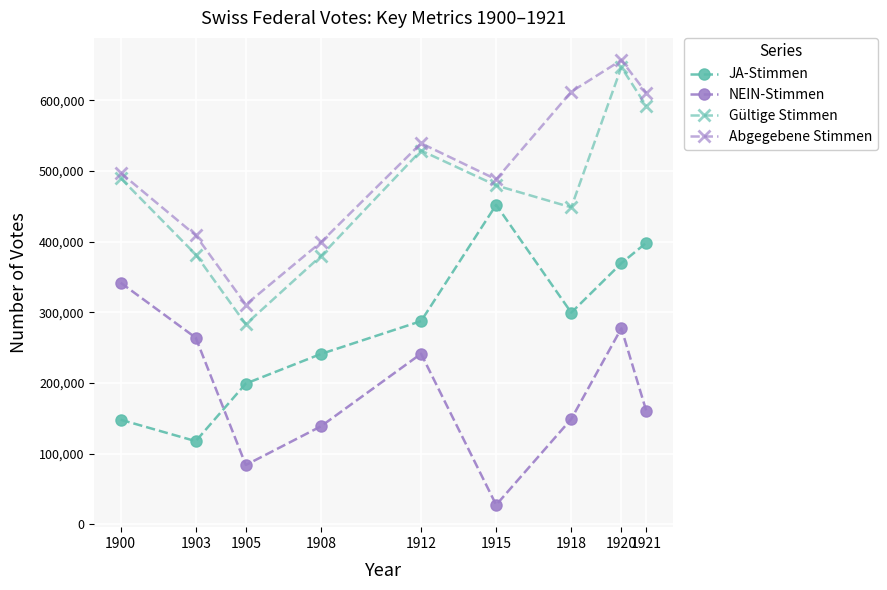

Between 1918 and 1920, which series saw the biggest shift?

Gültige Stimmen